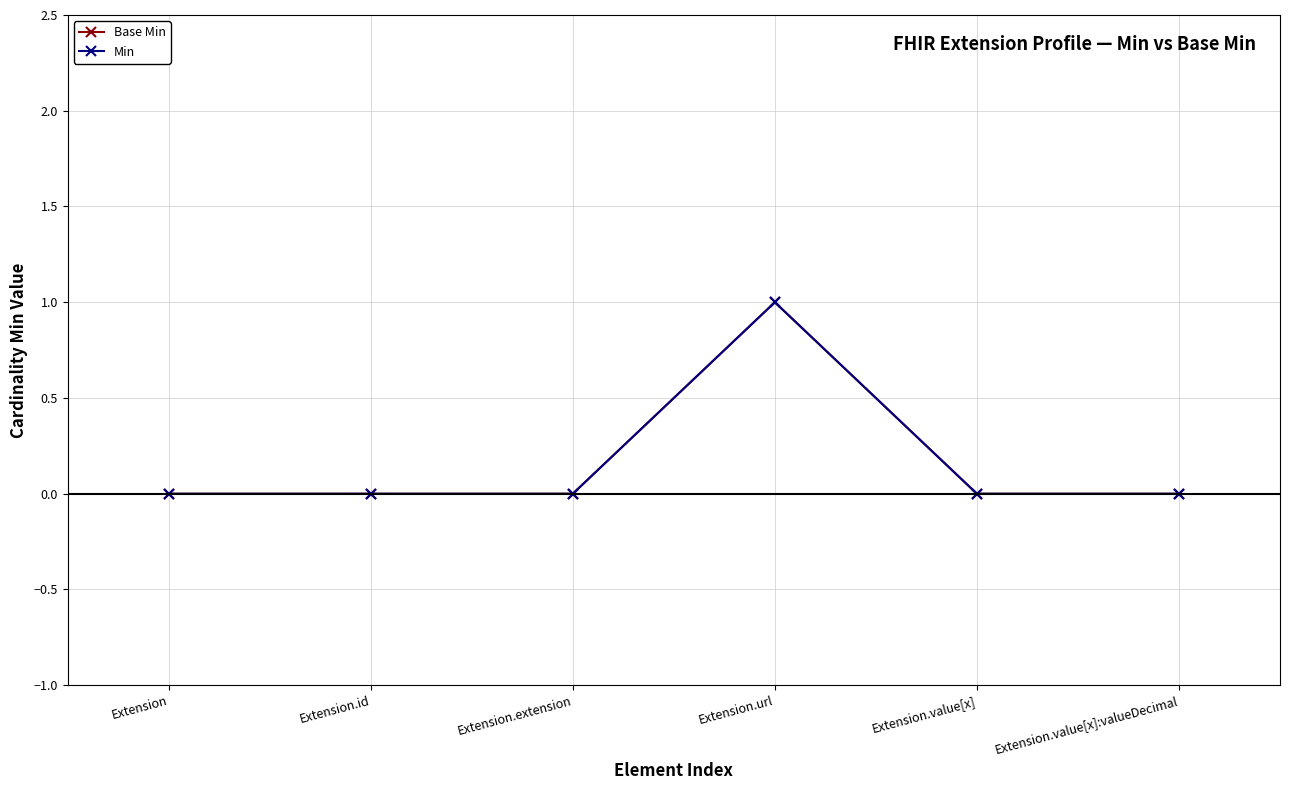

Which series has the largest total across all categories?

Base Min